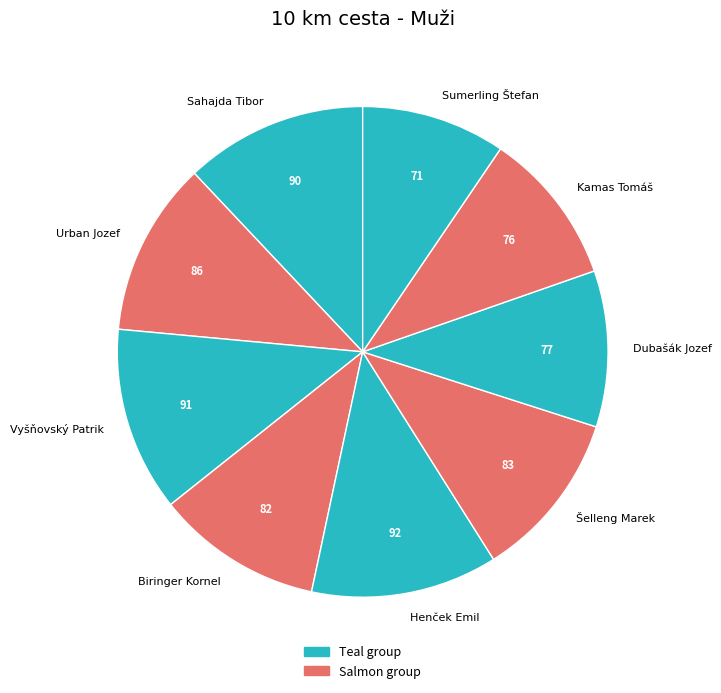

Which category has the smallest portion of the pie?

Sumerling Štefan